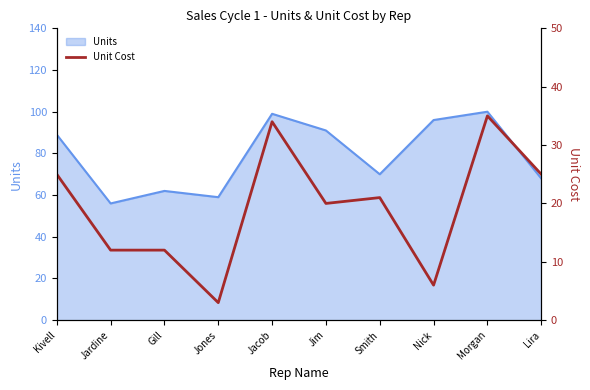

How many data points are above 21?

4